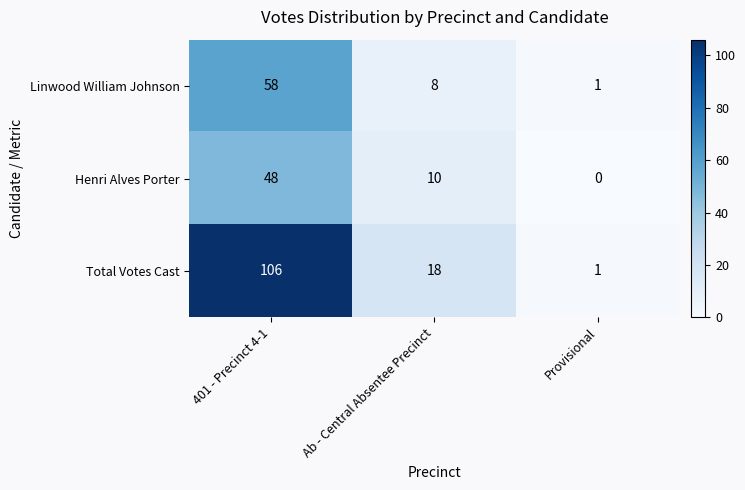

At which label does Total Votes Cast reach its minimum?

Provisional